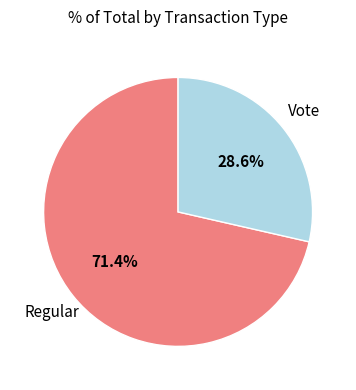

How many slices are in this pie chart?

2